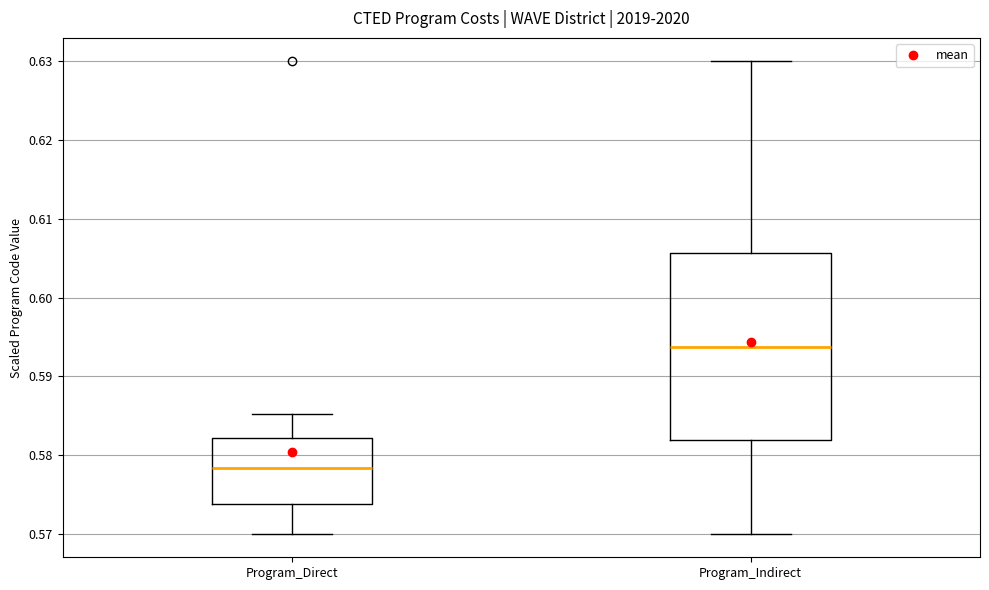

Which box has the lowest median line?

Program_Direct